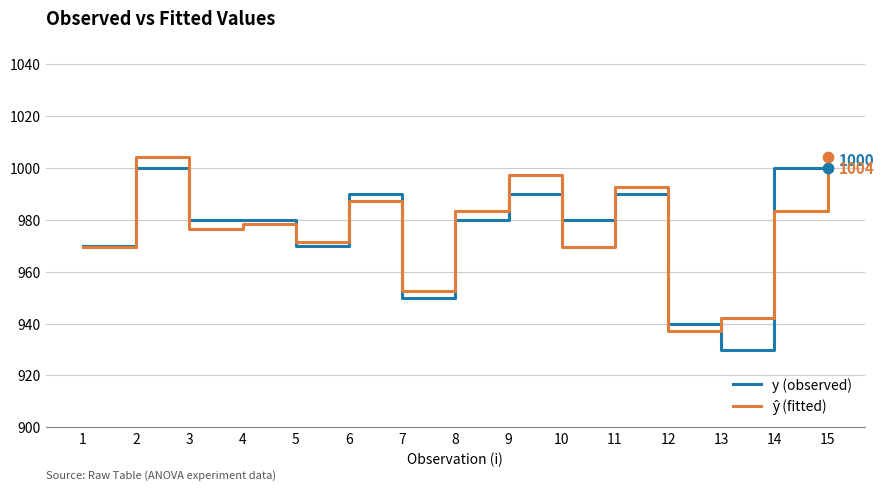

What is the difference between the highest and lowest values at 9?

7.2